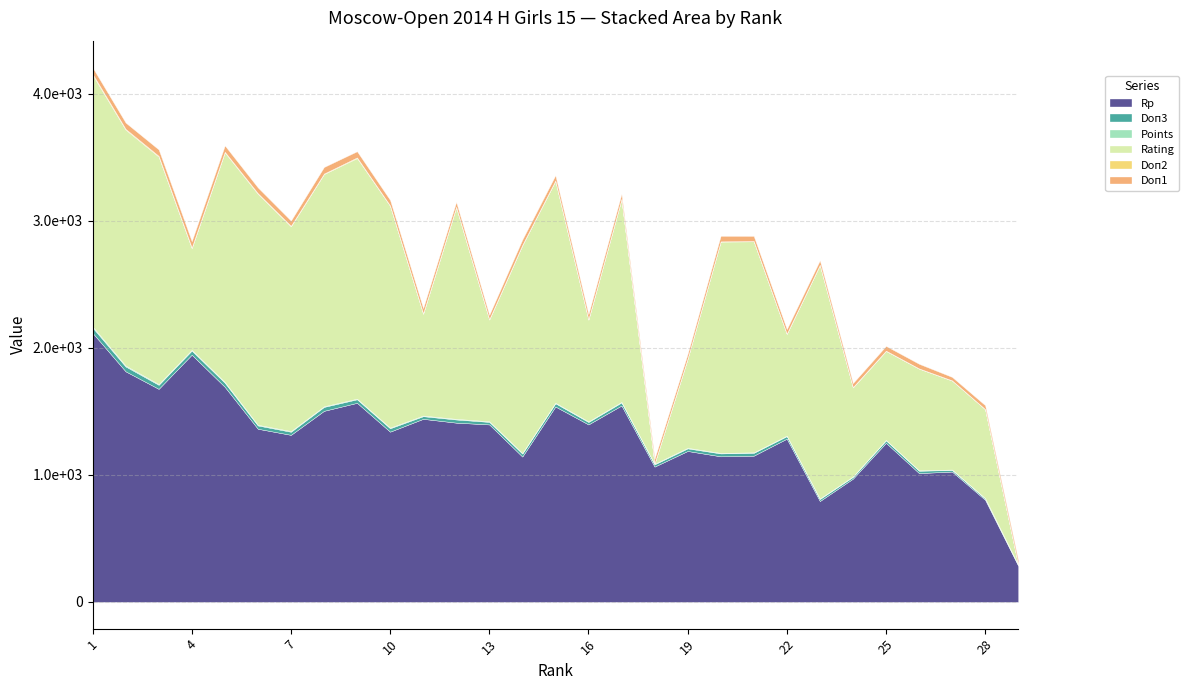

What is the value of the Doп1 point at the 10th from the left?

43.0